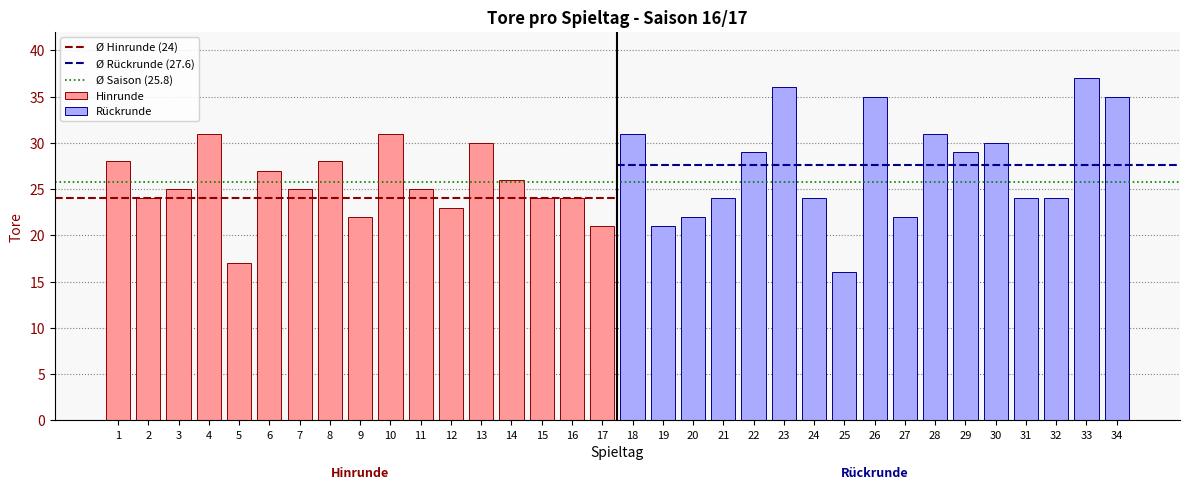

Reading left to right, list all the values displayed in this chart.

28	24	25	31	17	27	25	28	22	31	25	23	30	26	24	24	21	31	21	22	24	29	36	24	16	35	22	31	29	30	24	24	37	35